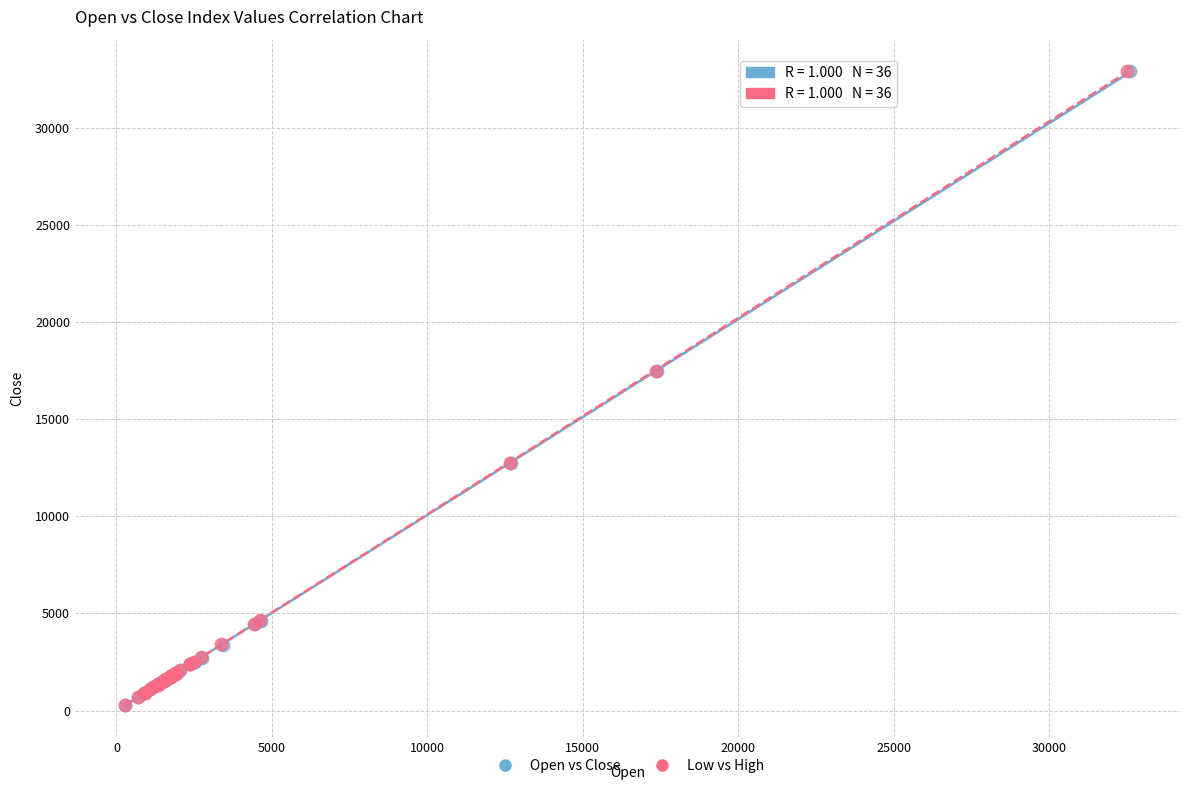

Which series has the widest spread of Y values?

Open vs Close